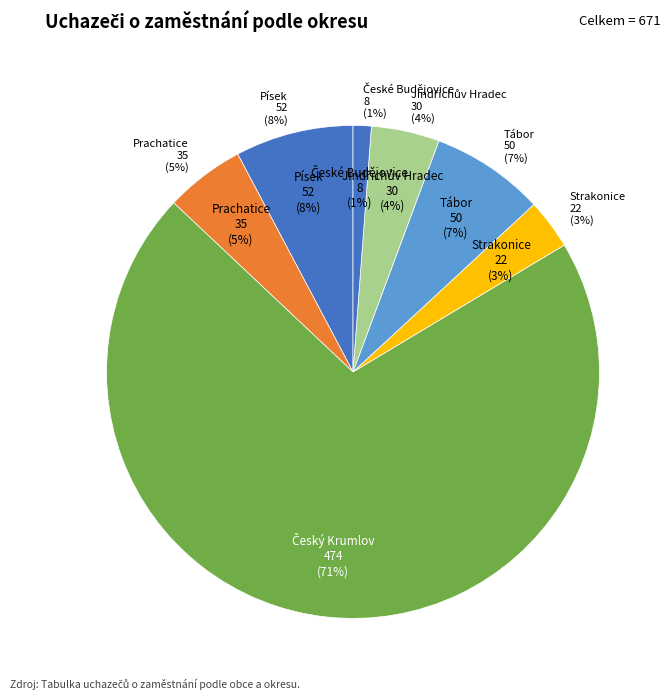

What is the largest slice in the pie chart?

Český Krumlov